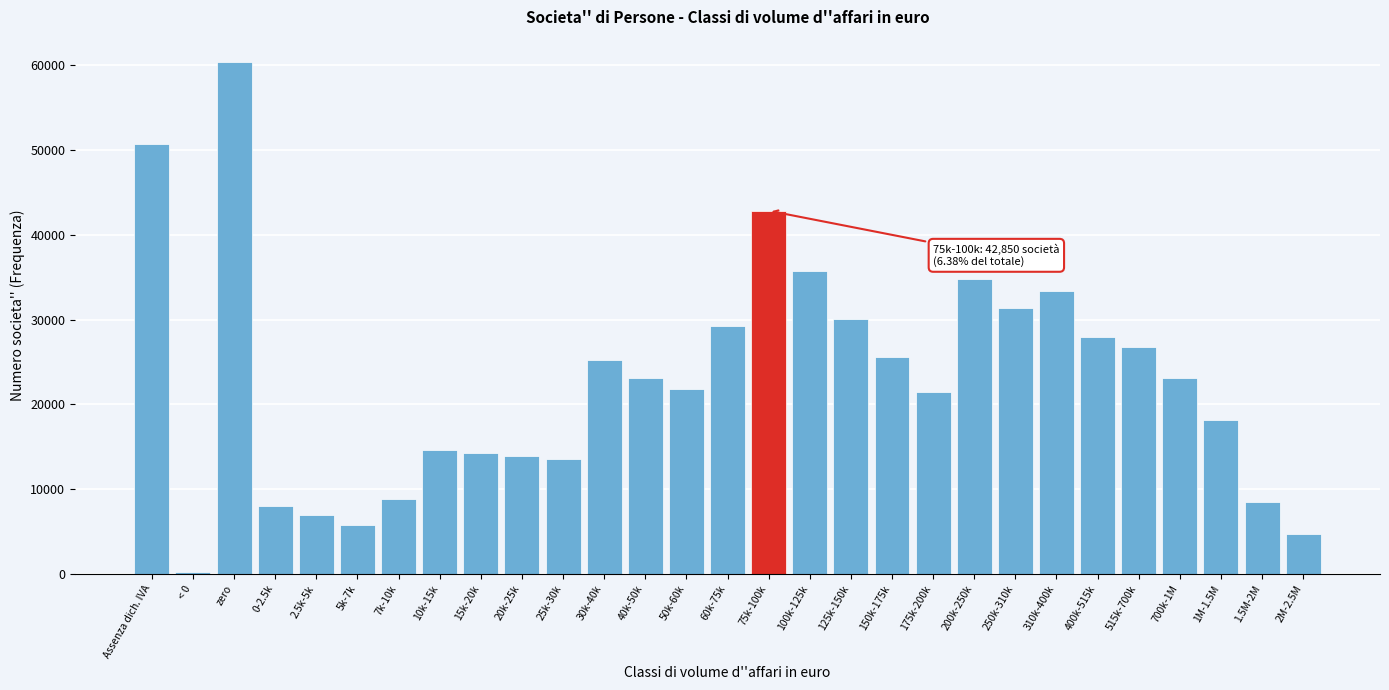

What is the ratio of the value at 20k-25k to the value at 50k-60k?

0.6